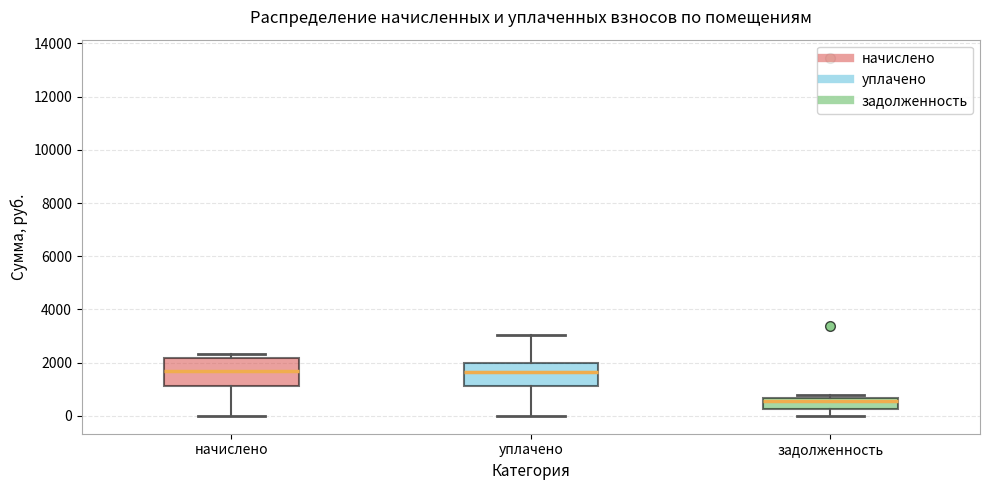

Reading left to right, read every box against the y-axis: the position of its median line, the range the box covers, and the ends of its whiskers. The values are not printed on the chart, so give them approximately, as read against the axis.

начислено: median 1600, box 1200 to 2200, whiskers 0 to 2400
уплачено: median 1600, box 1200 to 2000, whiskers 0 to 3000
задолженность: median 600 (just below the box's upper edge), box 200 to 600, whiskers 0 to 800